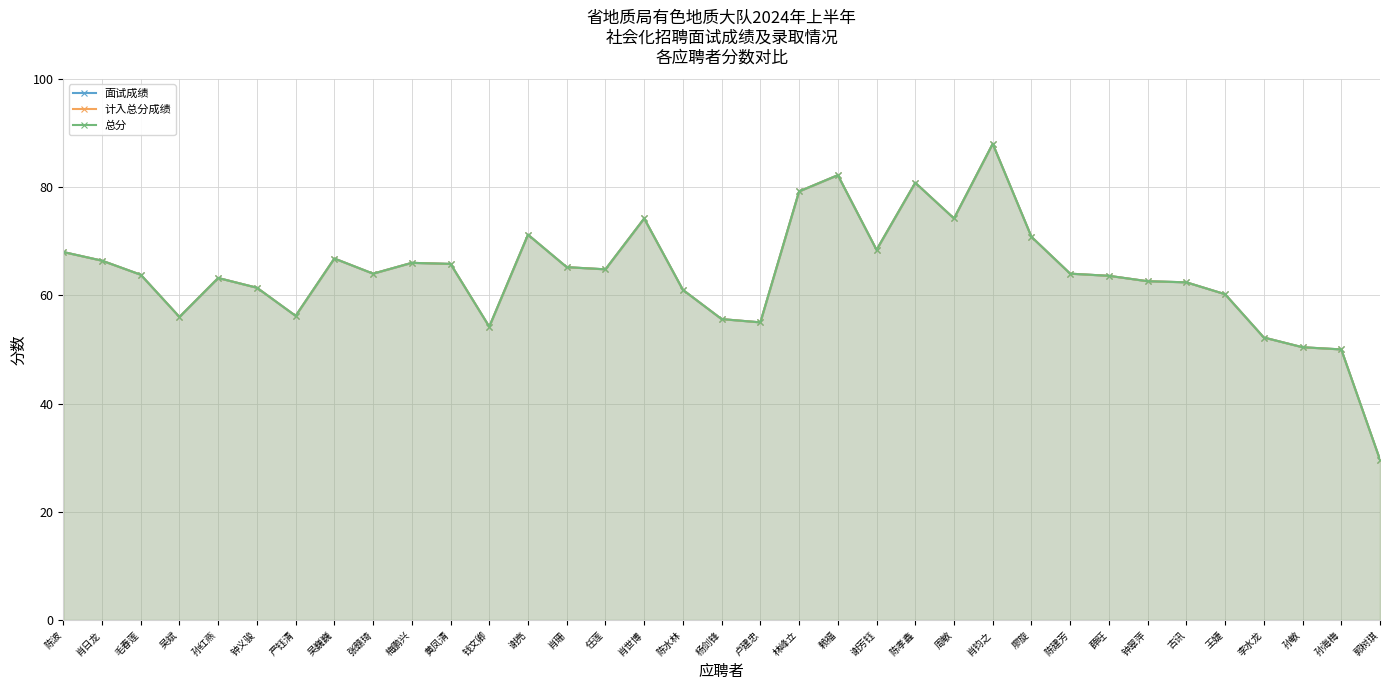

Which series changed the most between 陈水林 and 卢建忠?

面试成绩